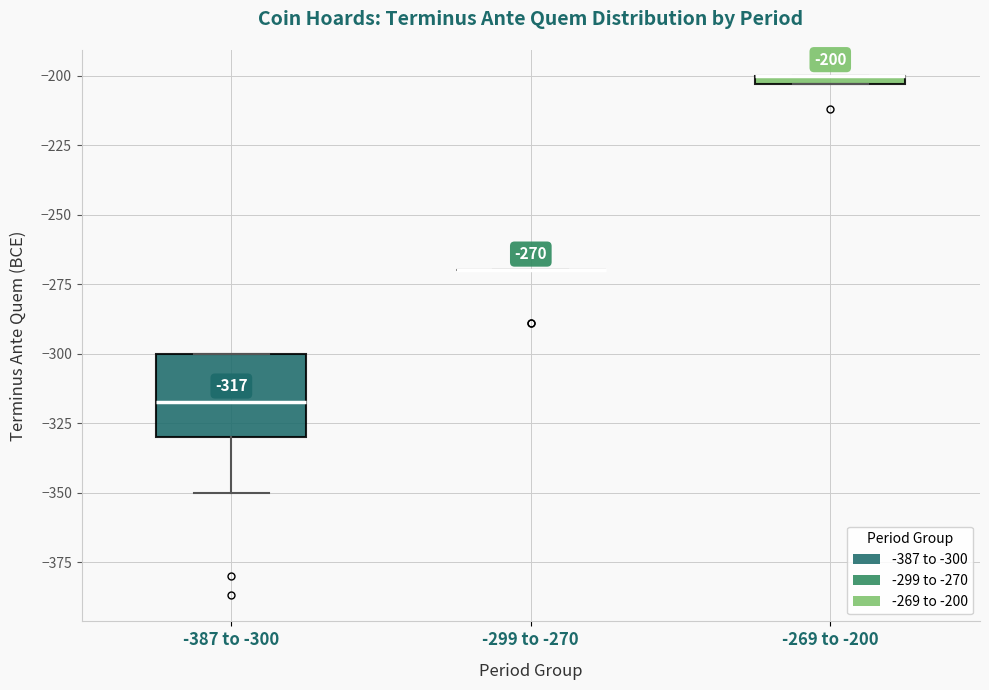

Comparing the boxes themselves (not the whiskers), which one is the tallest?

-387 to -300